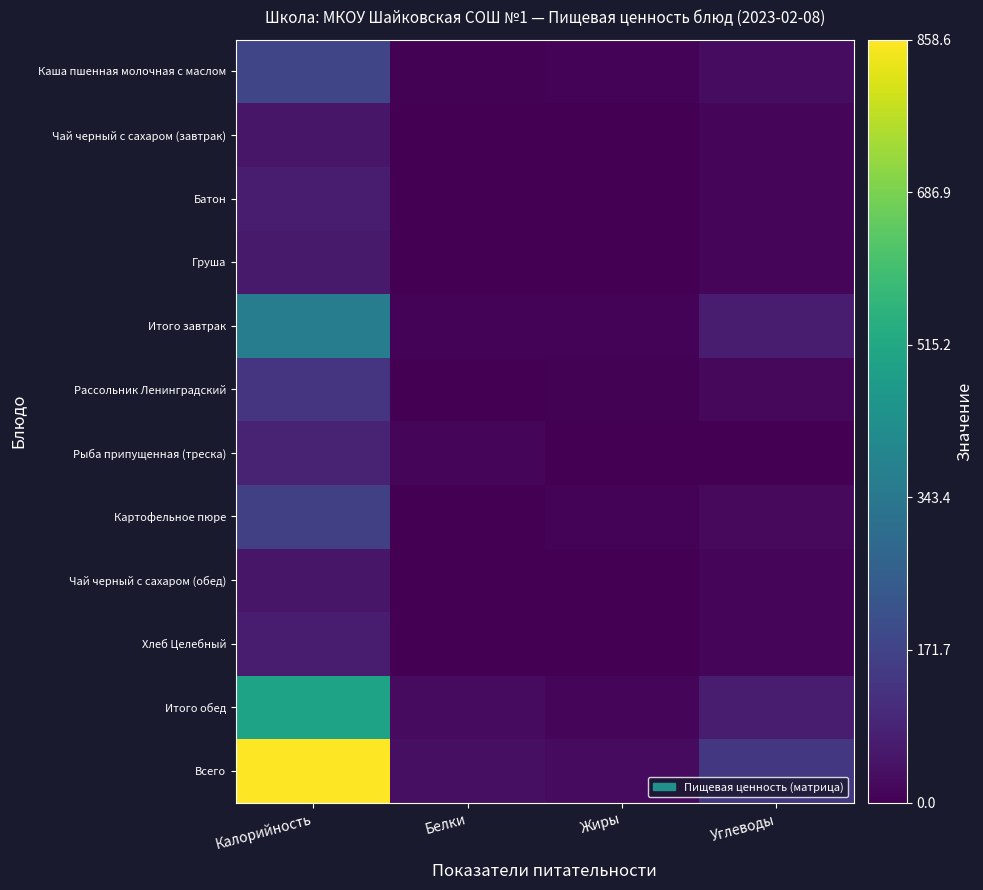

Between Углеводы and Жиры, which is larger?

Углеводы